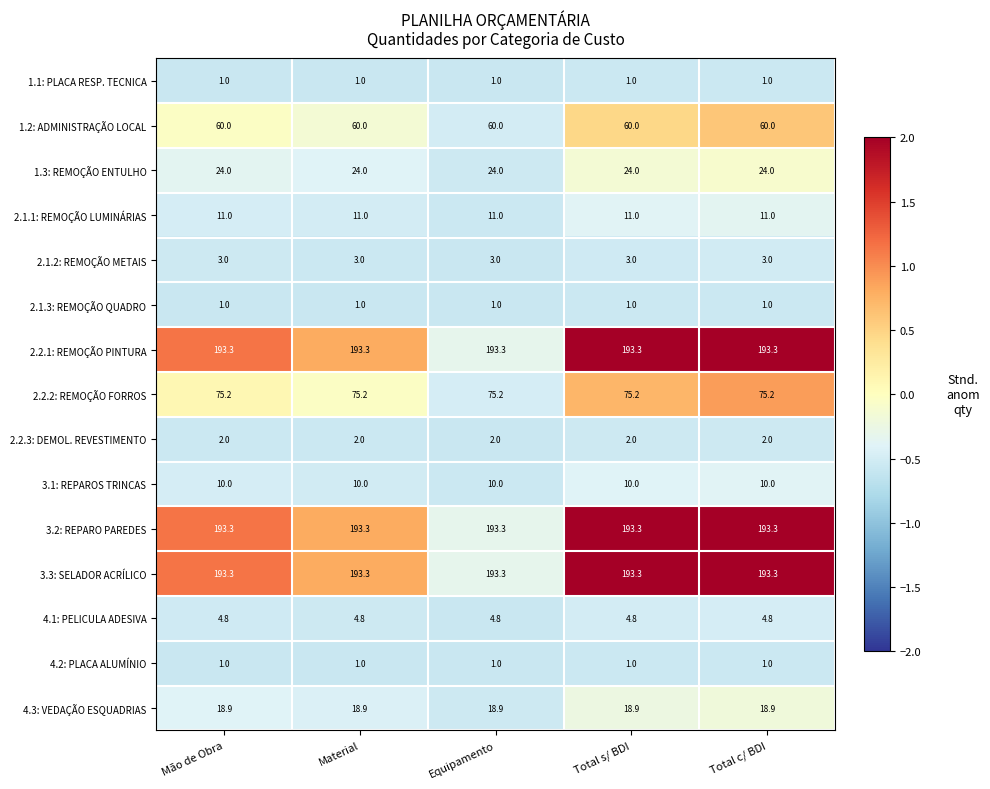

What is the highest value of the 3.3: SELADOR ACRÍLICO series?

193.3